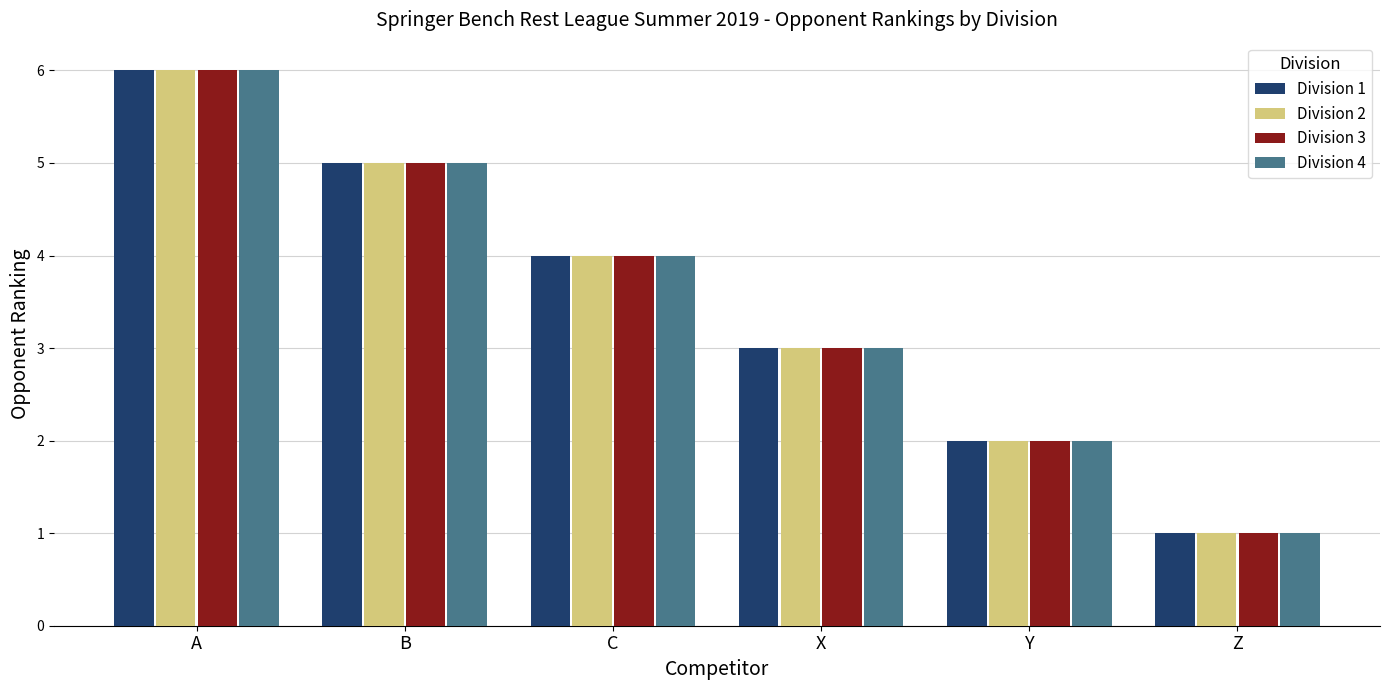

What is the sum of the Division 3 values at X and C?

7